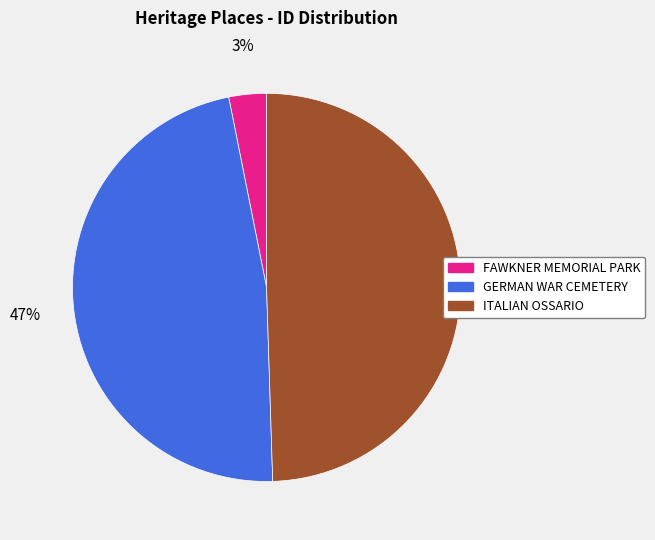

What is the largest slice in the pie chart?

ITALIAN OSSARIO